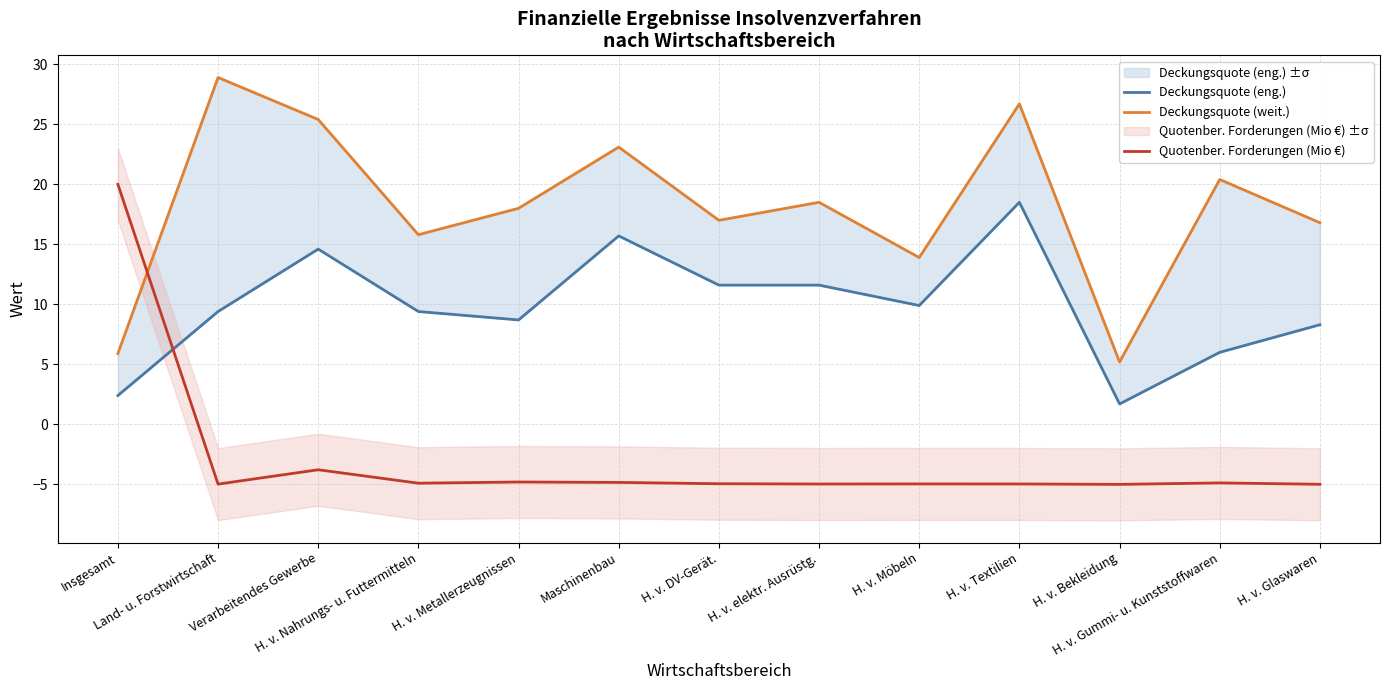

What is the highest value of the Quotenber. Forderungen (Mio €) series?

20.0